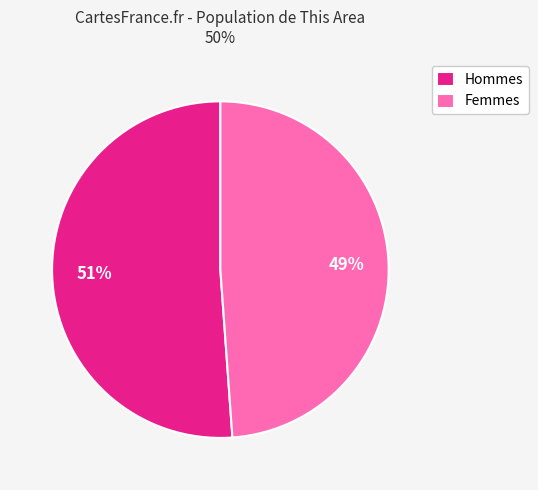

How many segments does this pie chart have?

2